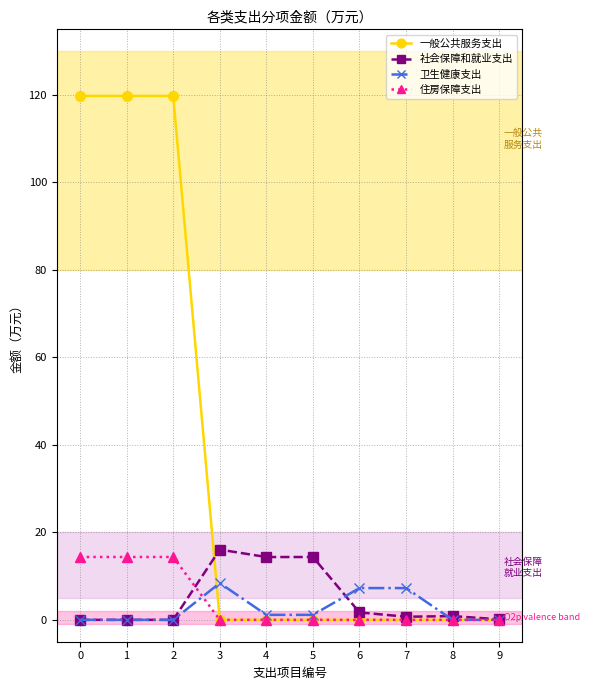

The 社会保障和就业支出 series shows 0.0 at 1. True or false?

True